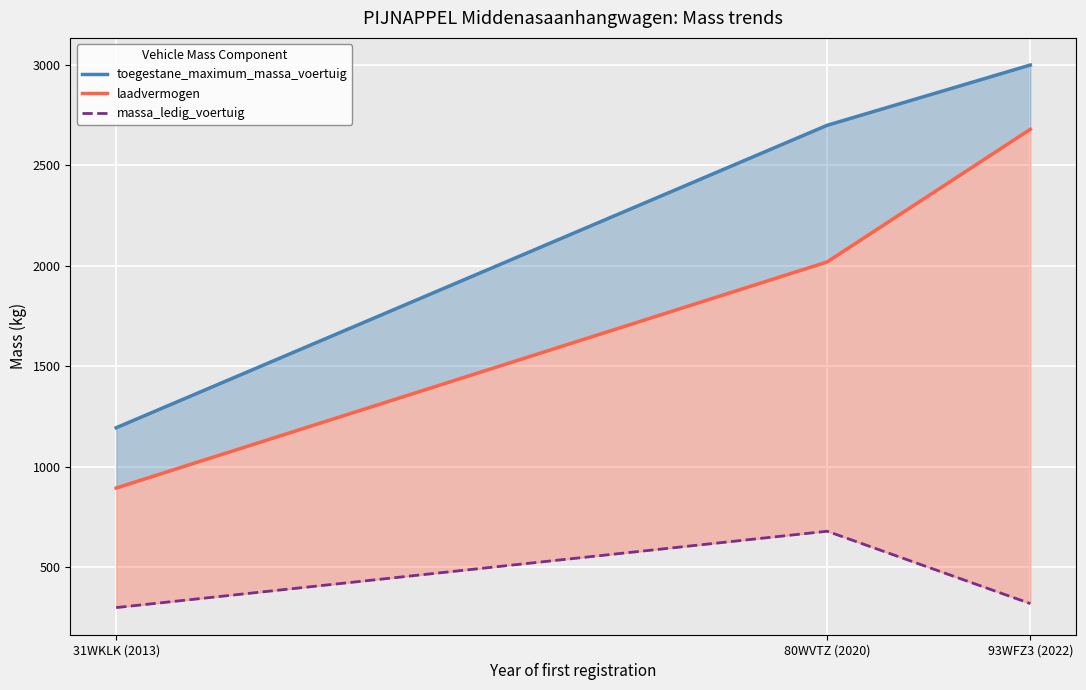

At 80WVTZ (2020), list the series in order from smallest to largest.

massa_ledig_voertuig, laadvermogen, toegestane_maximum_massa_voertuig